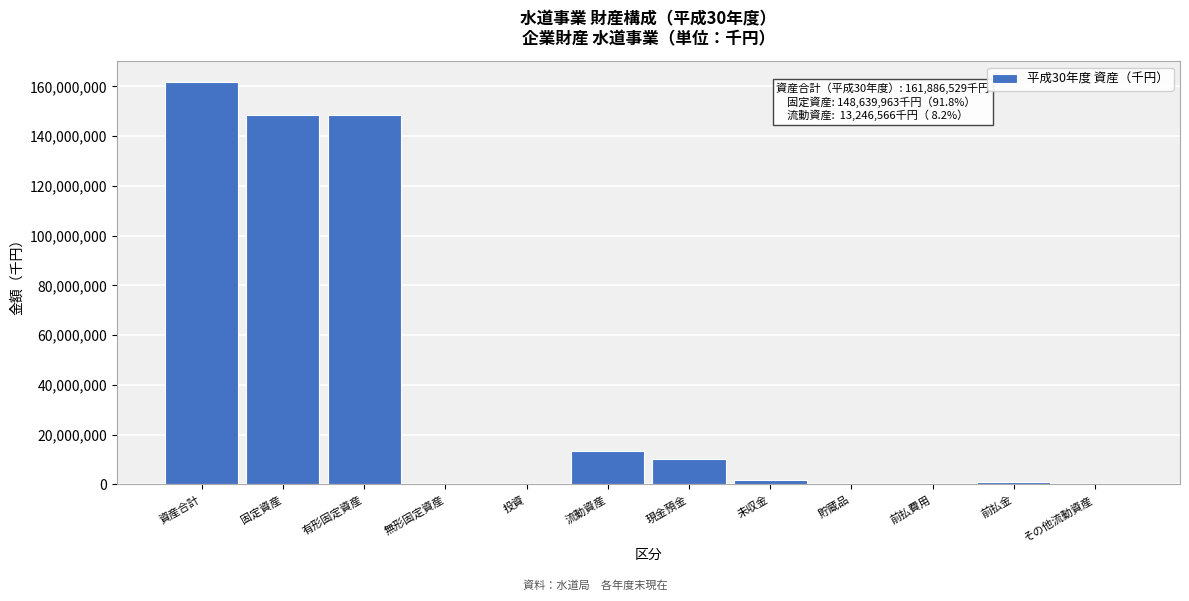

The value at 有形固定資産 is 148516823. True or false?

True